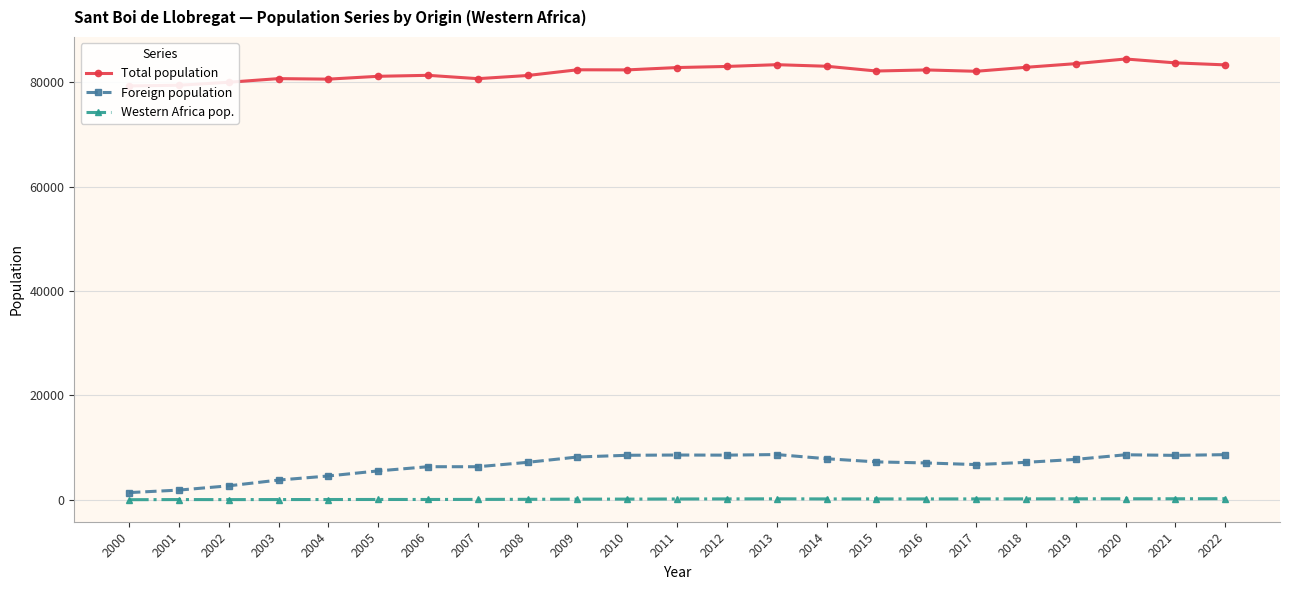

List the series in order of their peak value, lowest first.

Western Africa pop., Foreign population, Total population